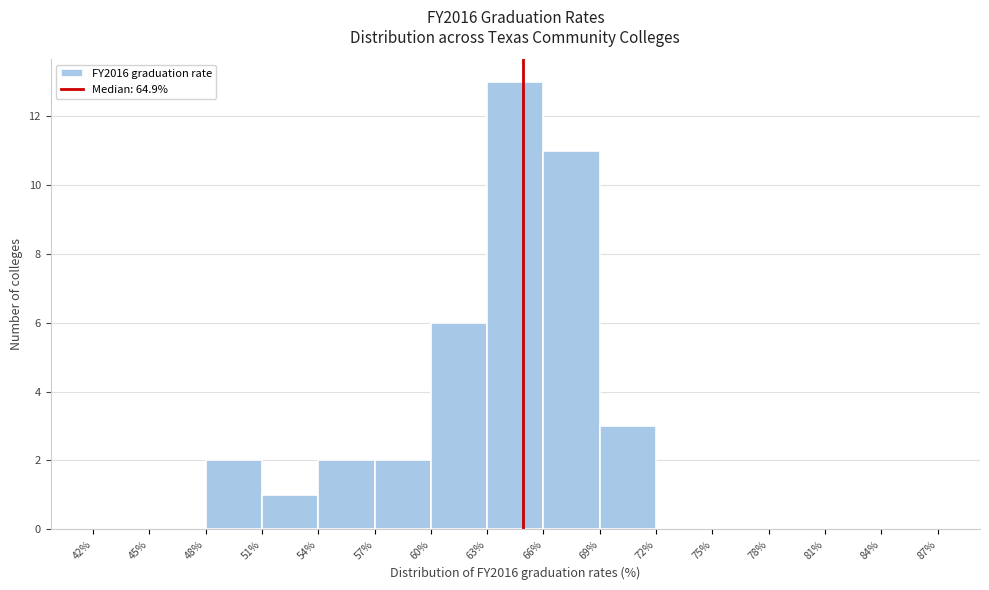

Which range on the x-axis has the tallest bar?

63% to 66%